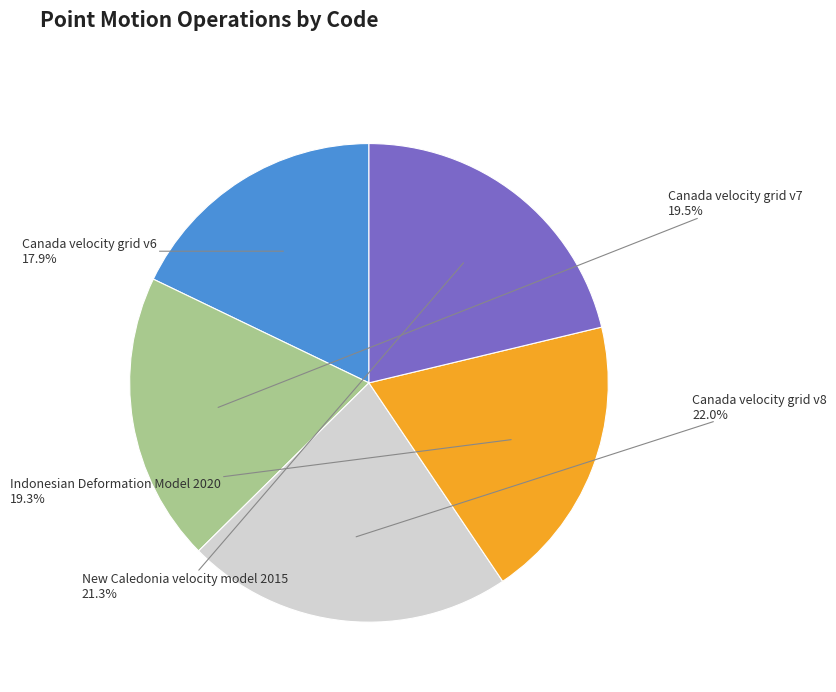

Does any single category account for the majority?

No